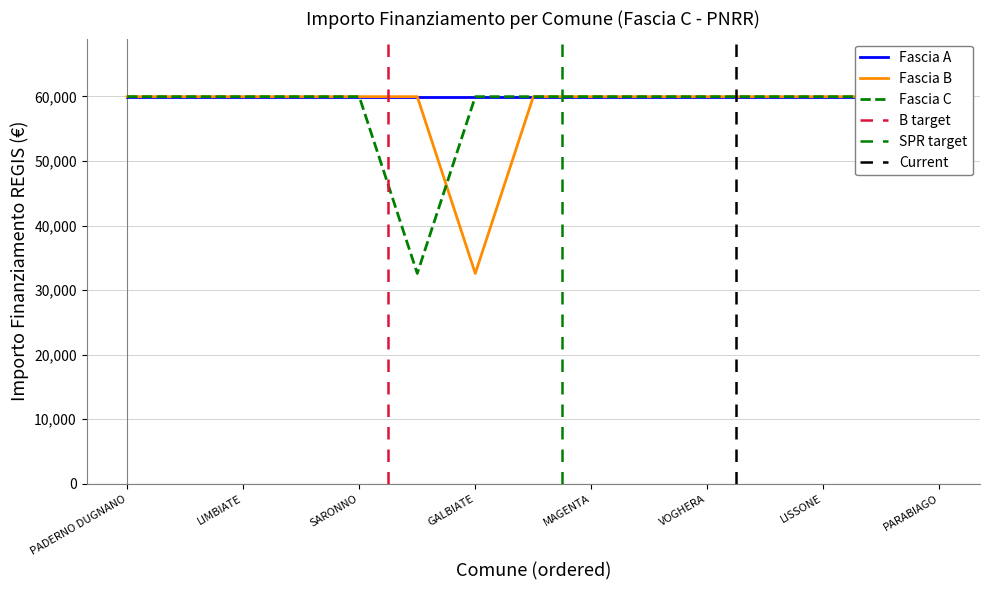

The Fascia B series shows 32589 at GALBIATE. True or false?

True